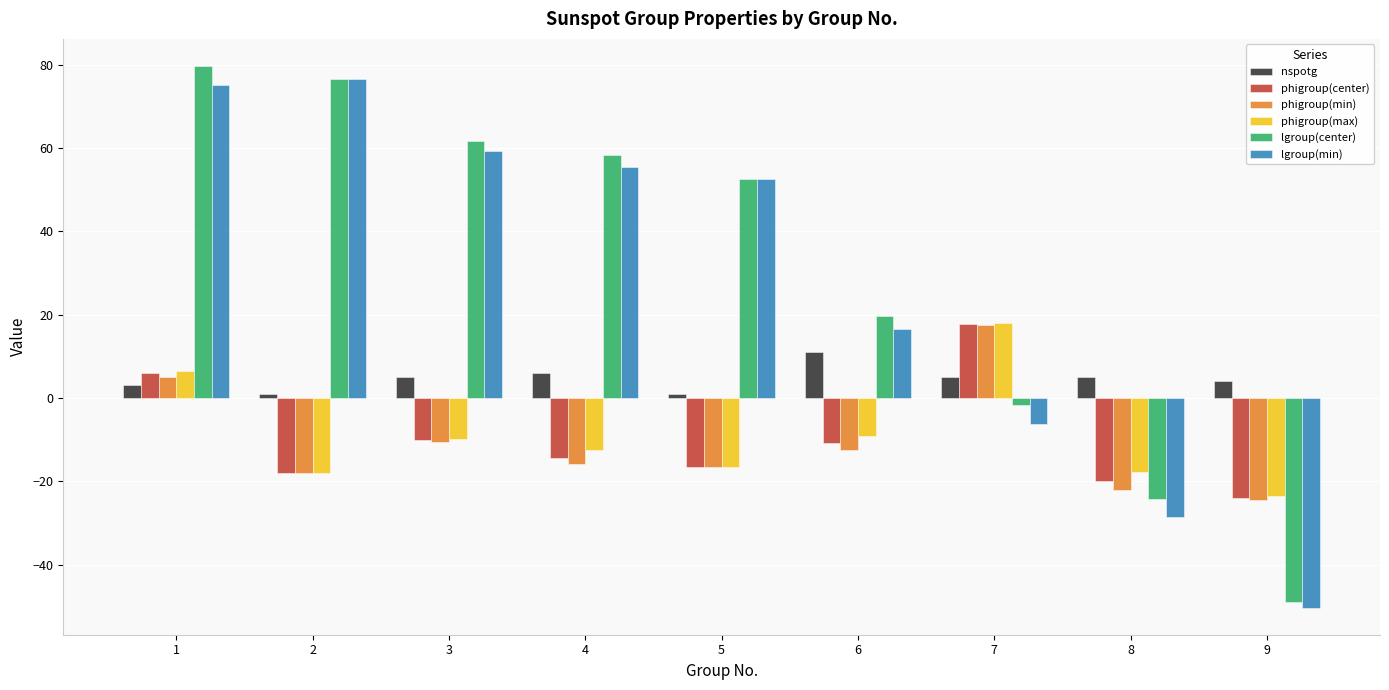

What is the average value of the lgroup(min) series?

27.8